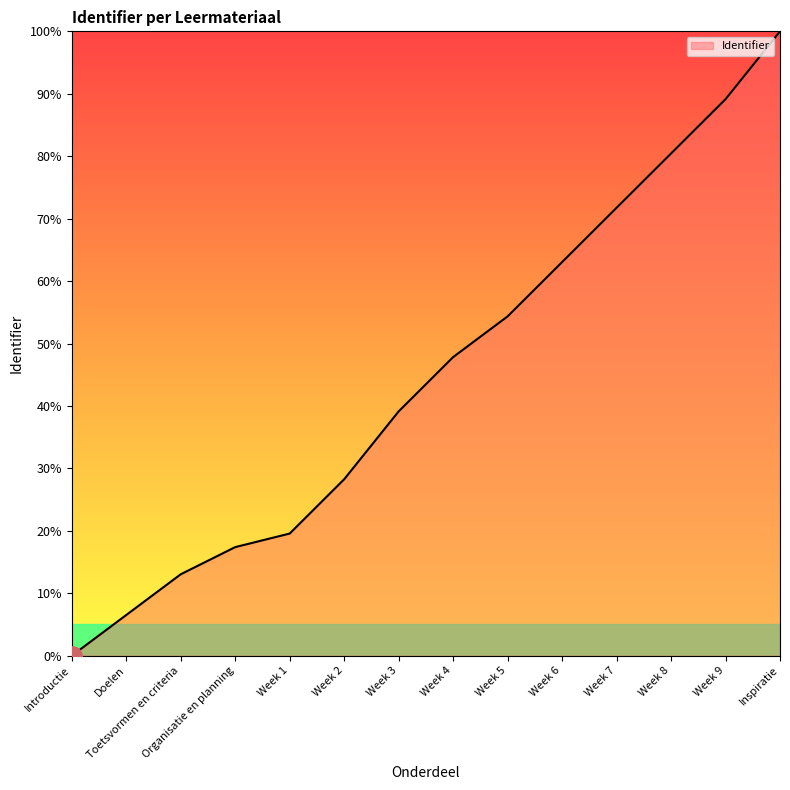

The chart shows a value of 100.0 at Inspiratie. True or false?

True